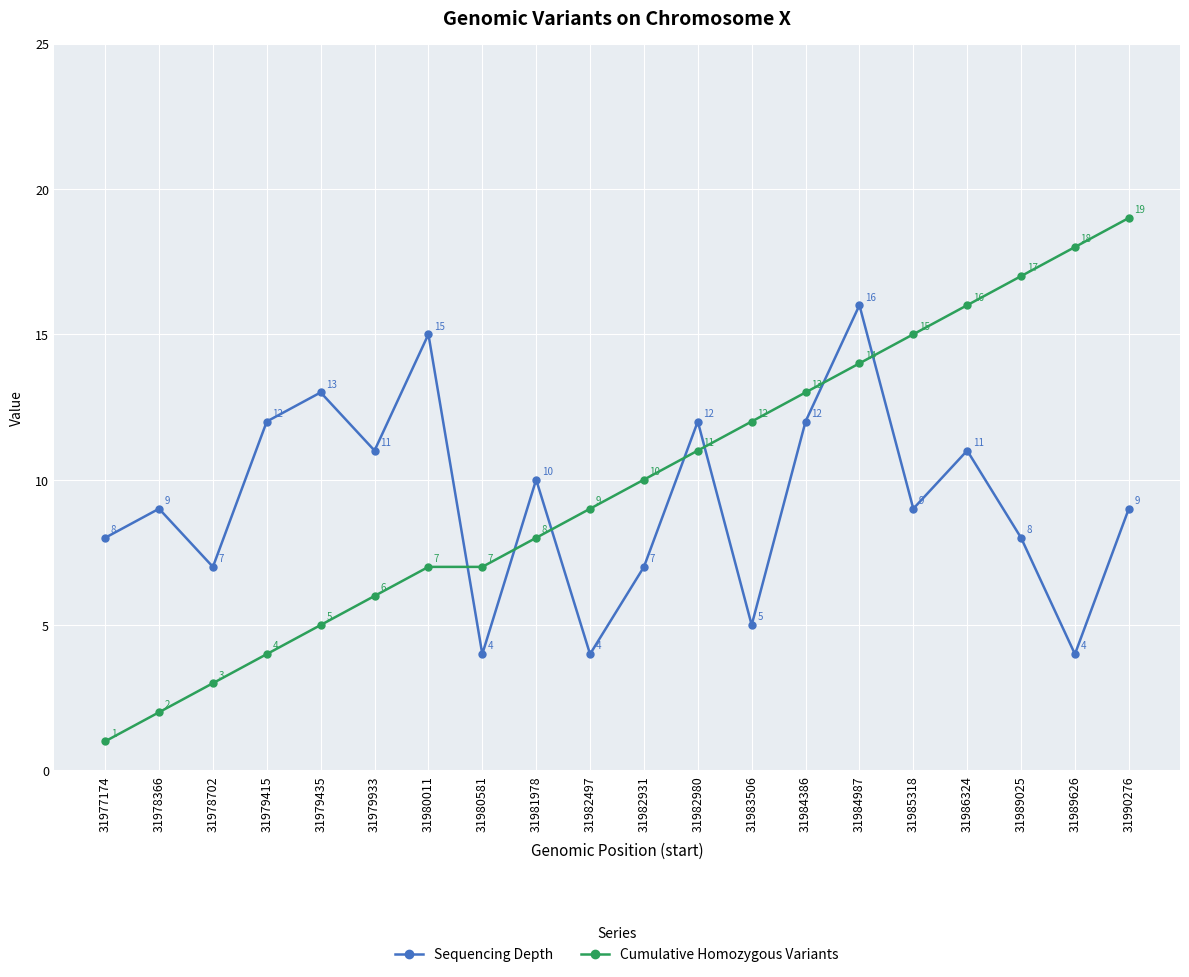

Rank the series by their average value, from highest to lowest.

Cumulative Homozygous Variants, Sequencing Depth